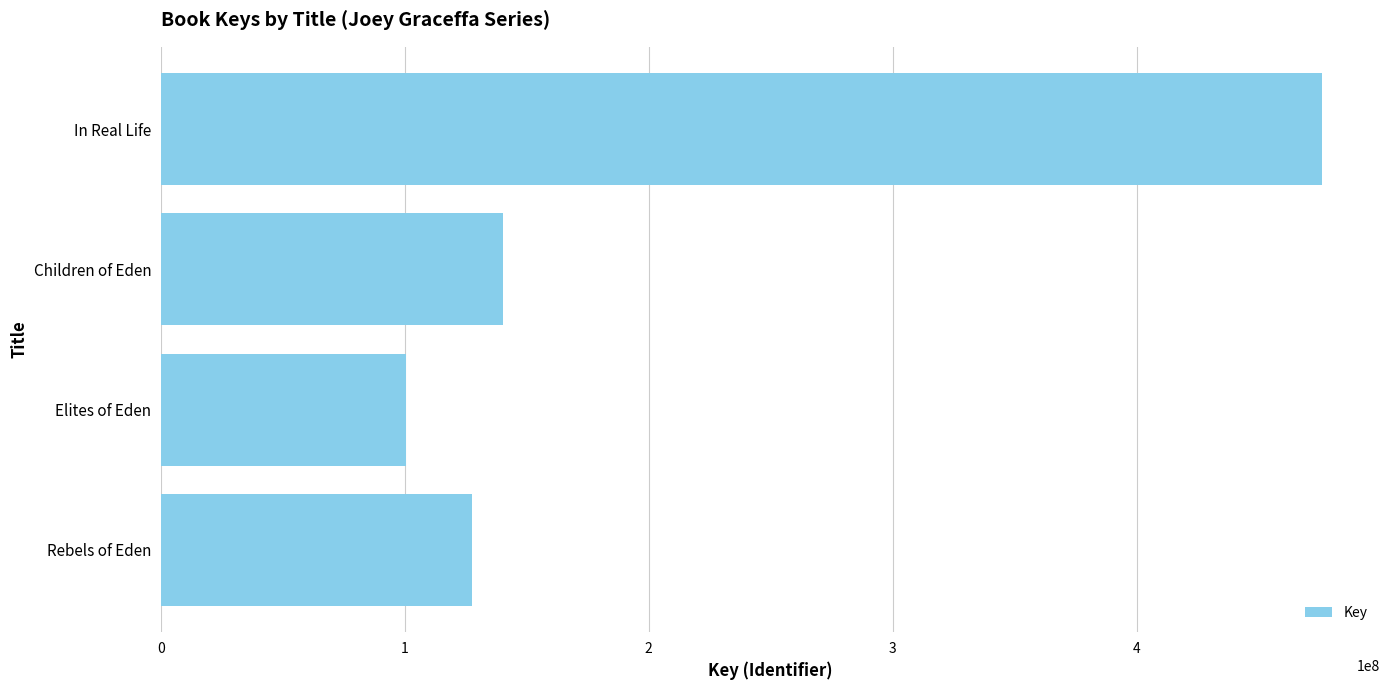

Is it true that the value at Children of Eden is 231710520?

False